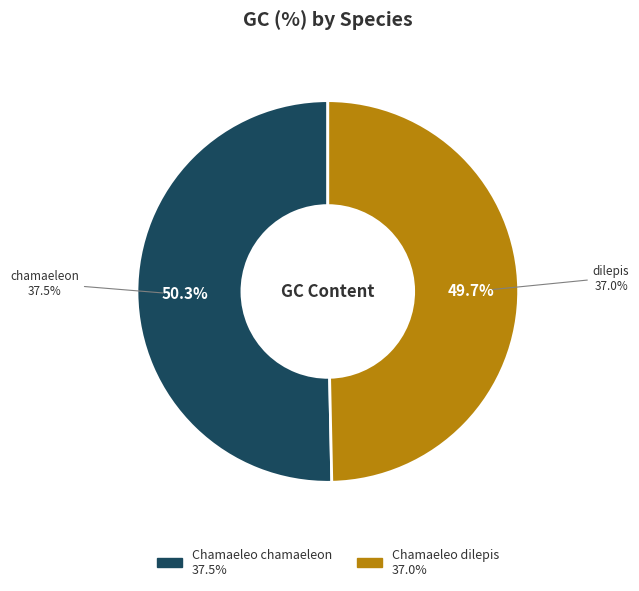

Combined, do Chamaeleo chamaeleon and Chamaeleo dilepis account for over 50%?

Yes